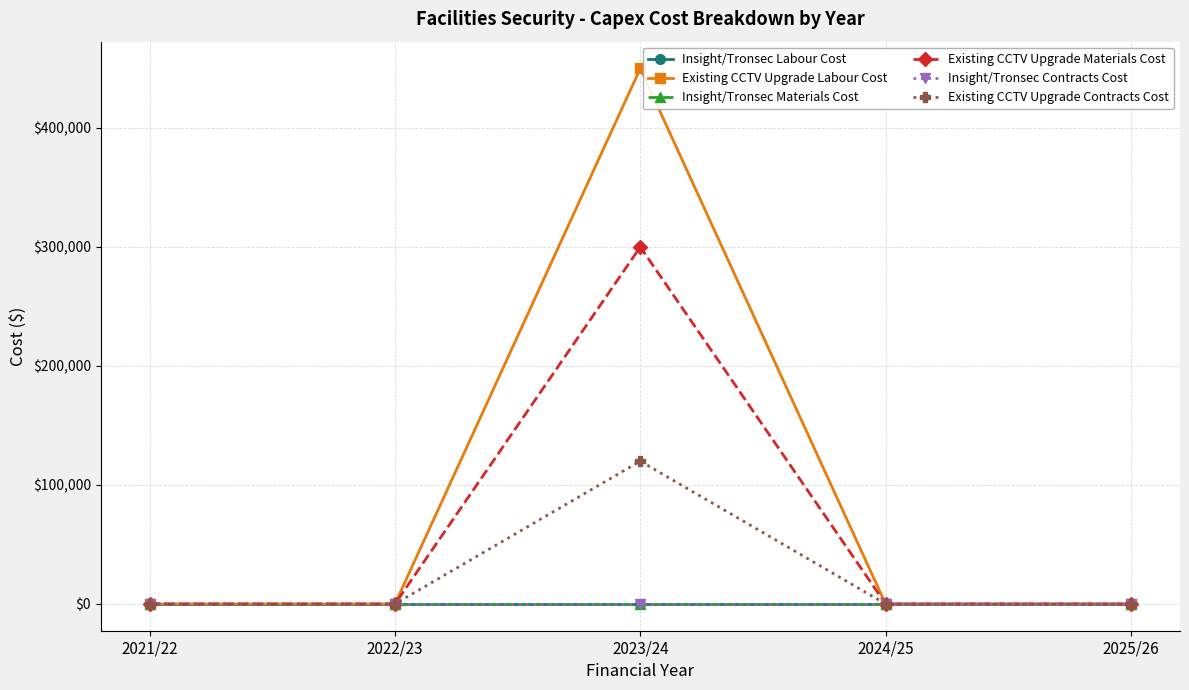

True or false: Insight/Tronsec Contracts Cost and Existing CCTV Upgrade Materials Cost cross at least once.

False